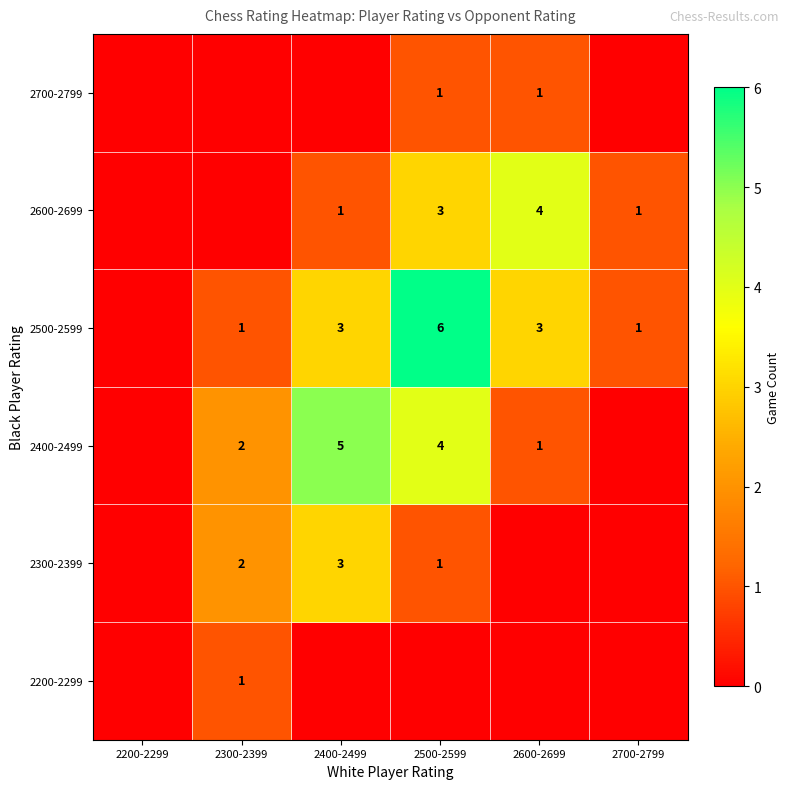

The value of 2600-2699 at 2400-2499 is 2. True or false?

False